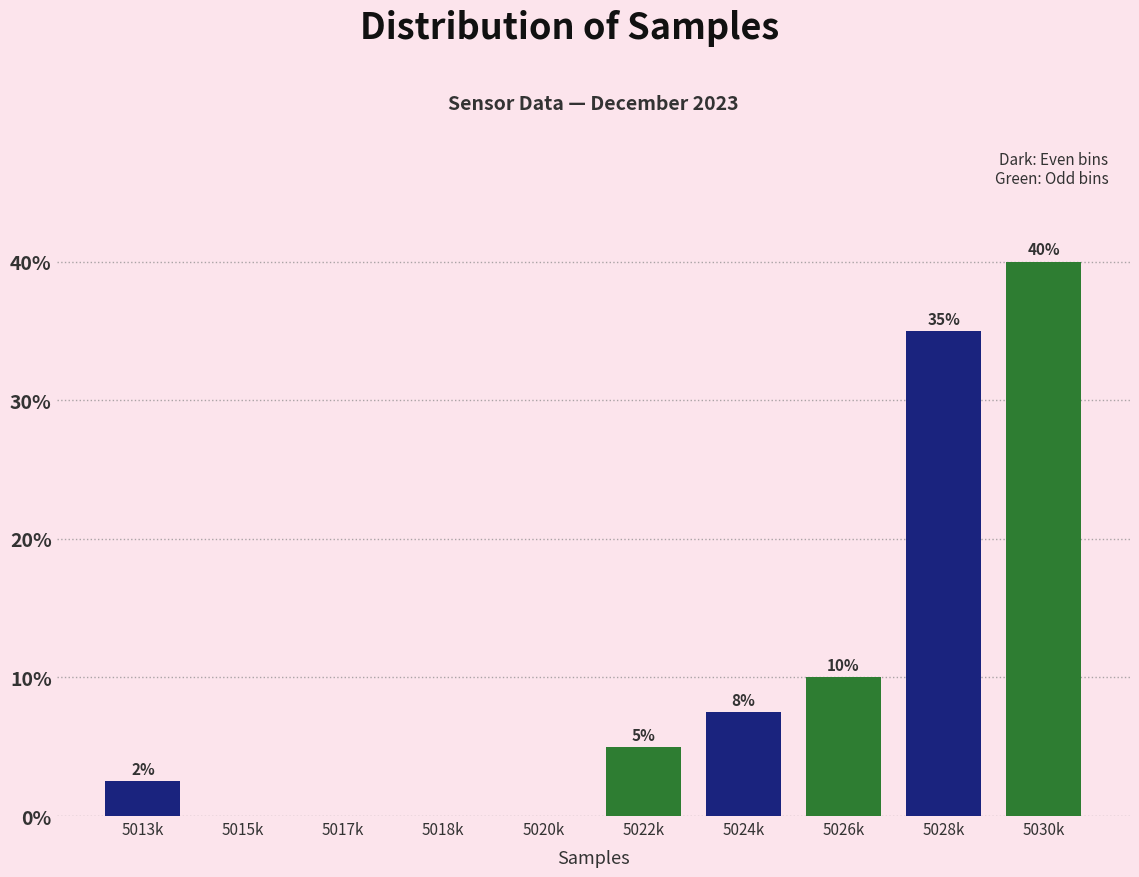

What value does the data have at 5030k?

40.0